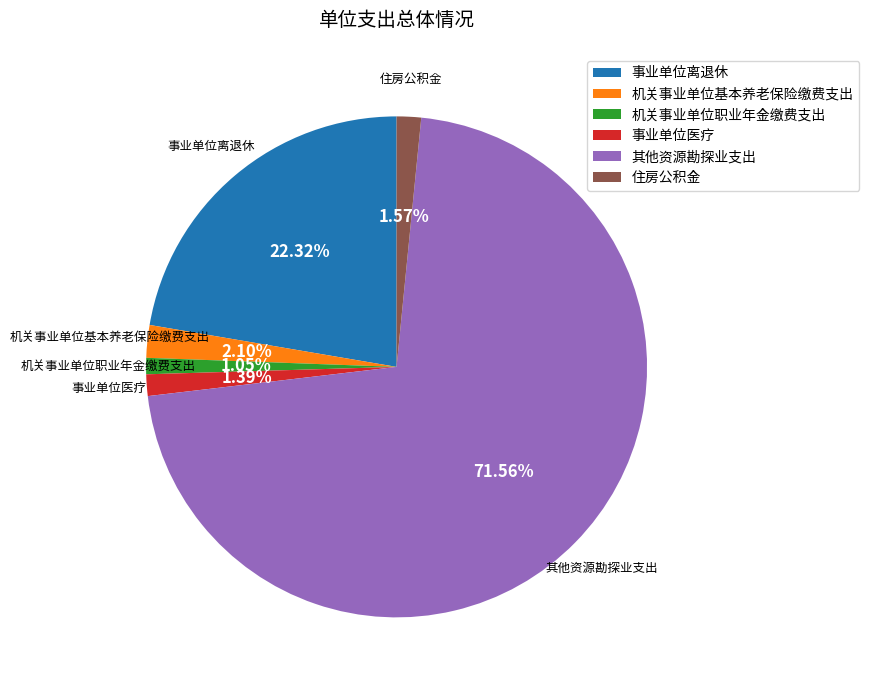

Count the number of slices in the pie.

6